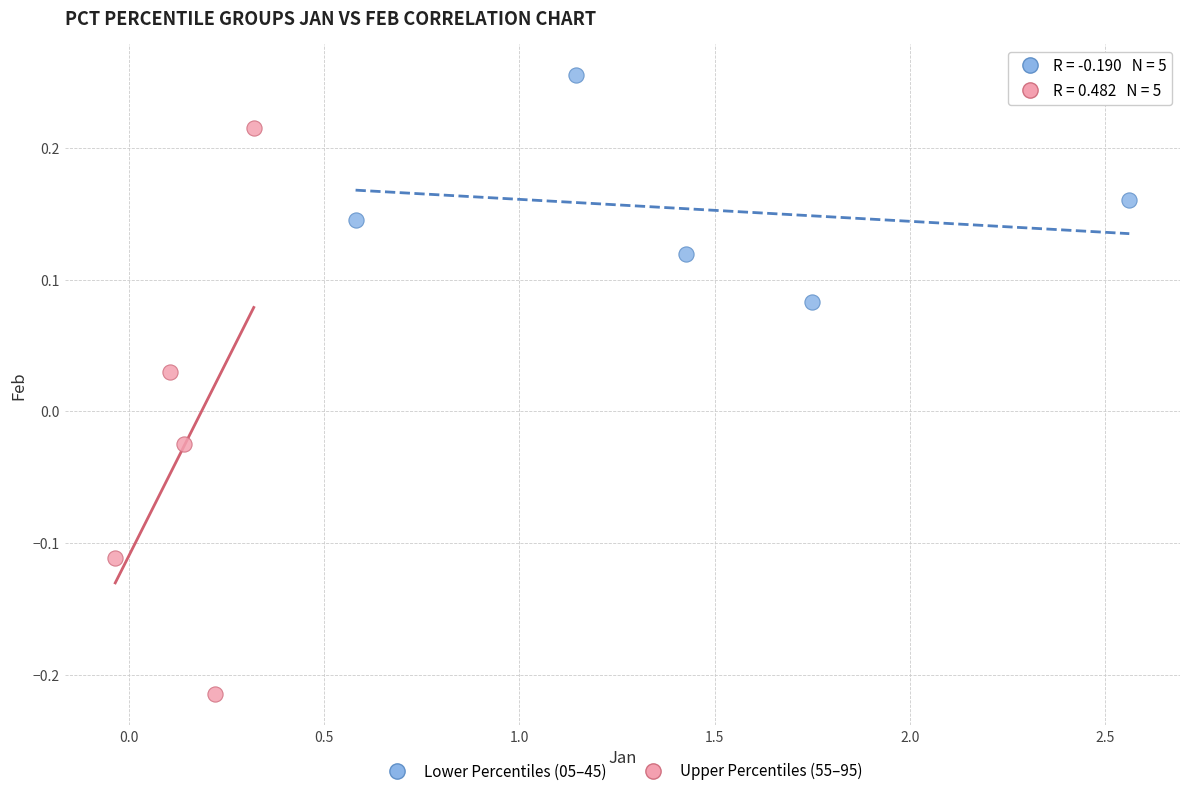

Which series has the largest Y range (max minus min)?

Upper Percentiles (55–95)